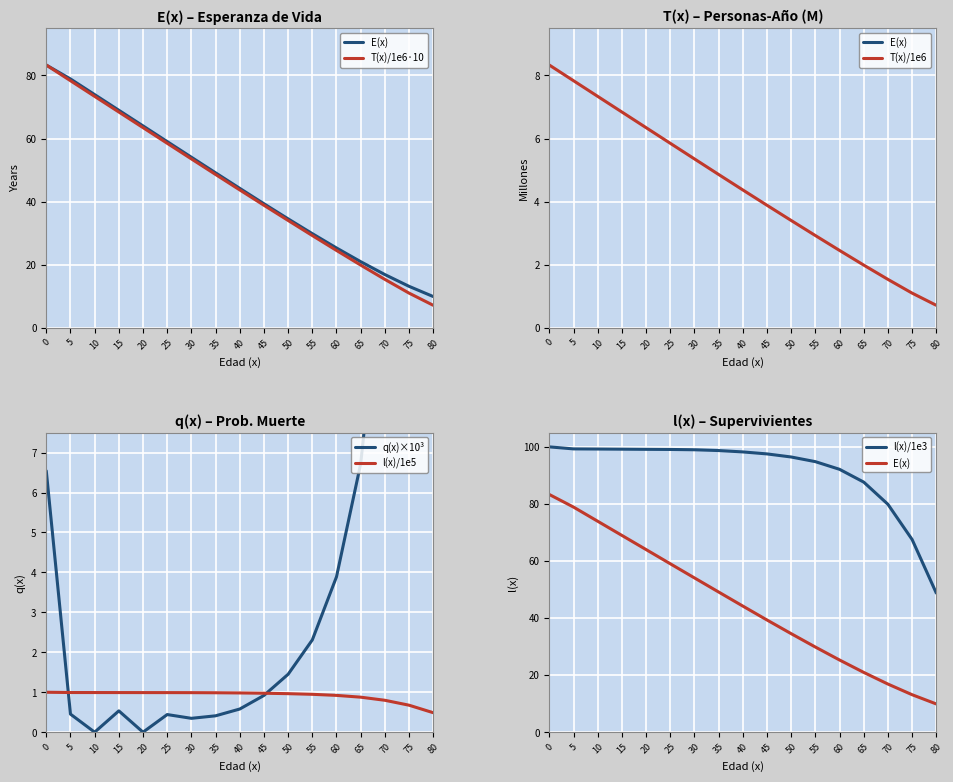

At how many categories does at least one series exceed 88?

13